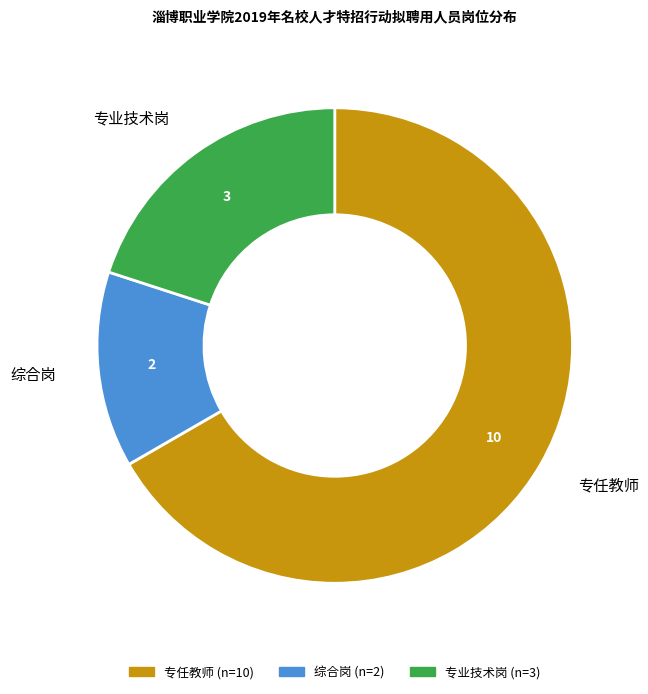

Which has a higher value, 专任教师 or 综合岗?

专任教师